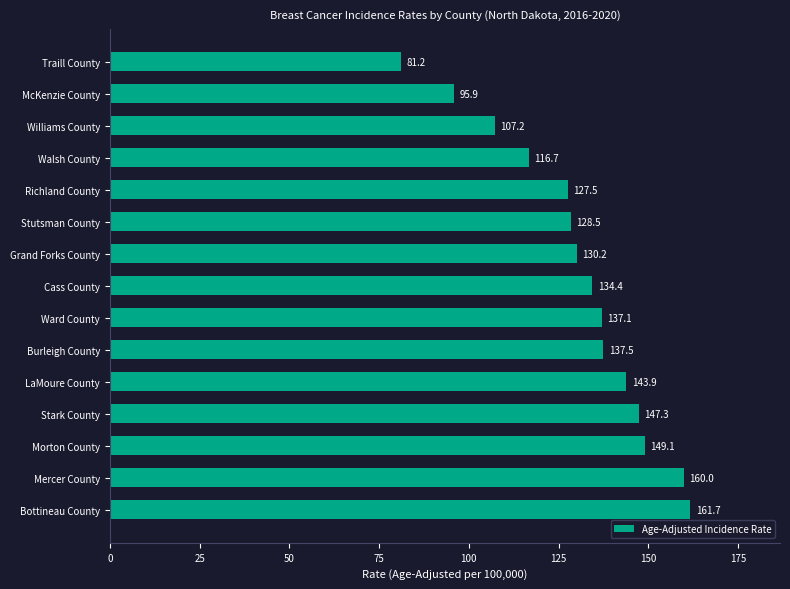

What is the label of the 12th bar from the top?

Stark County